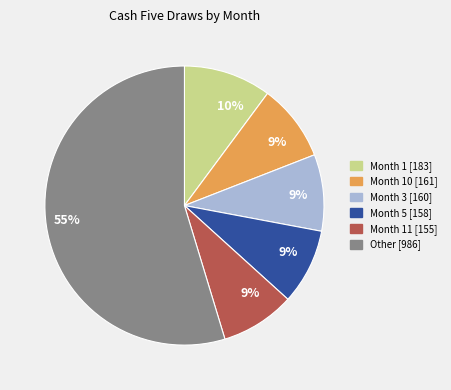

To the nearest percent, what is the average slice percentage?

17%